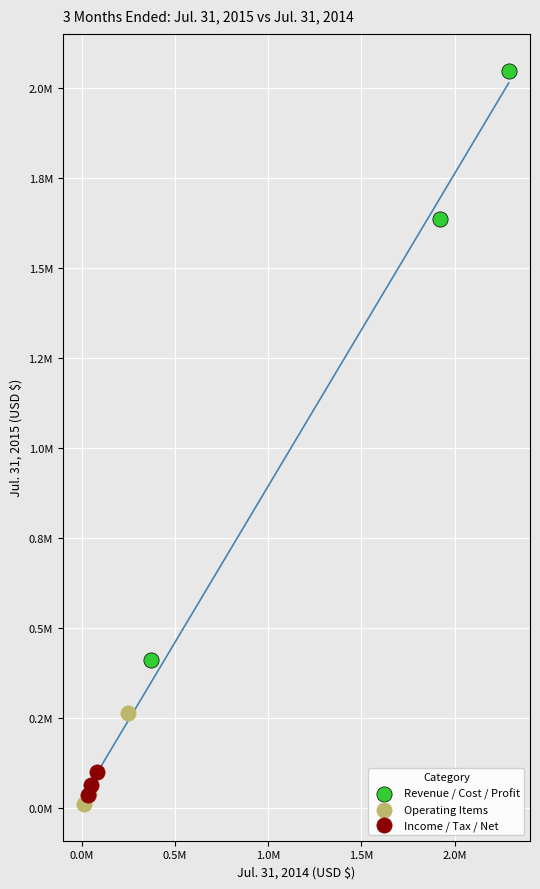

Which series has the largest Y range (max minus min)?

Revenue / Cost / Profit